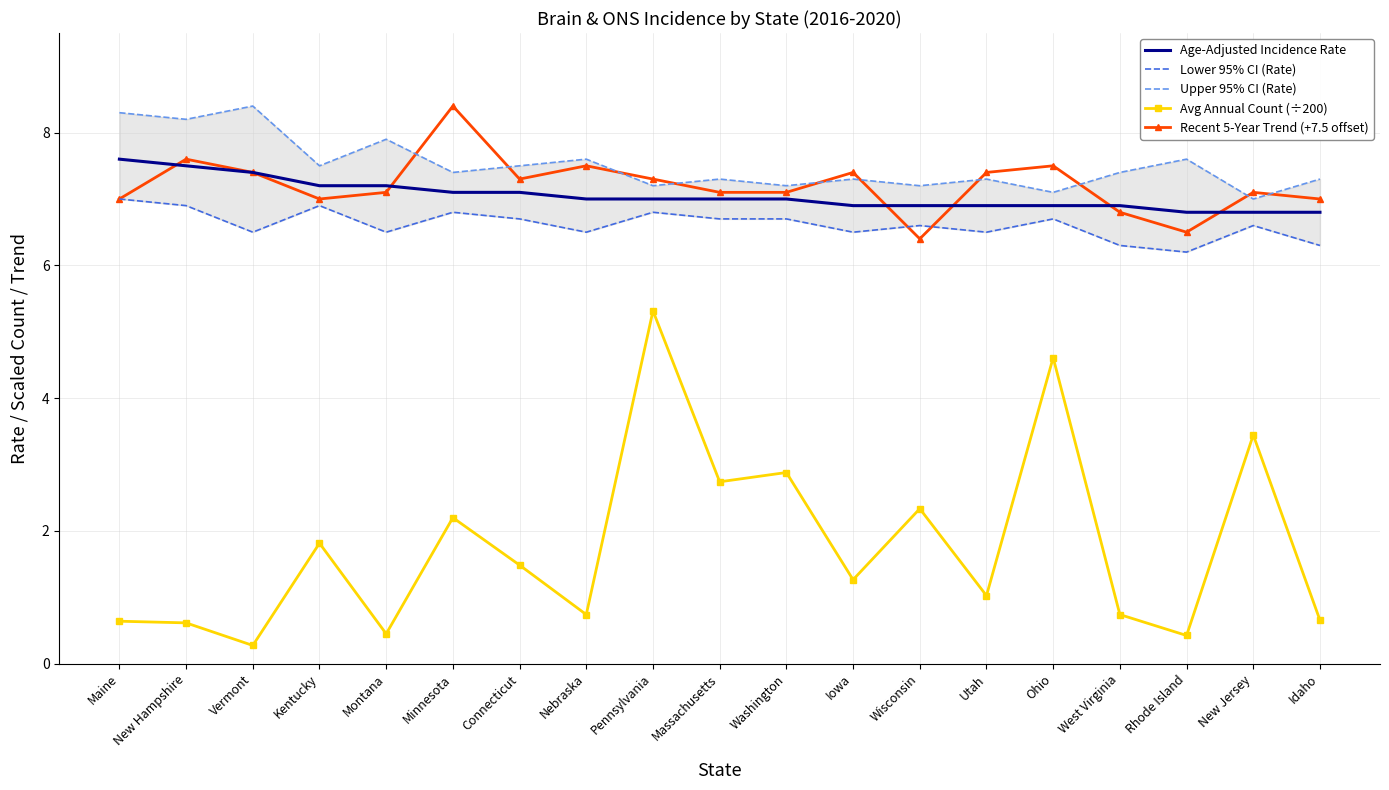

At which label does Recent 5-Year Trend (+7.5 offset) first exceed 7?

New Hampshire